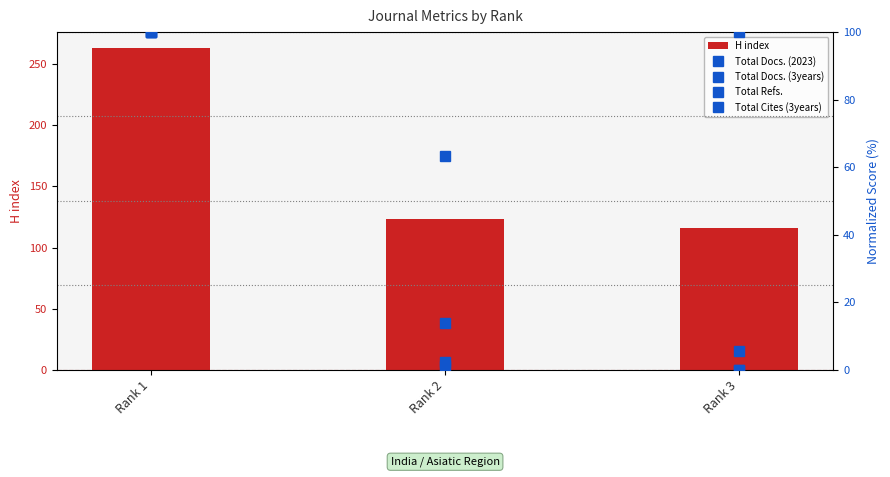

The value of Total Cites (3years) at Rank 3 is 9.6. True or false?

False